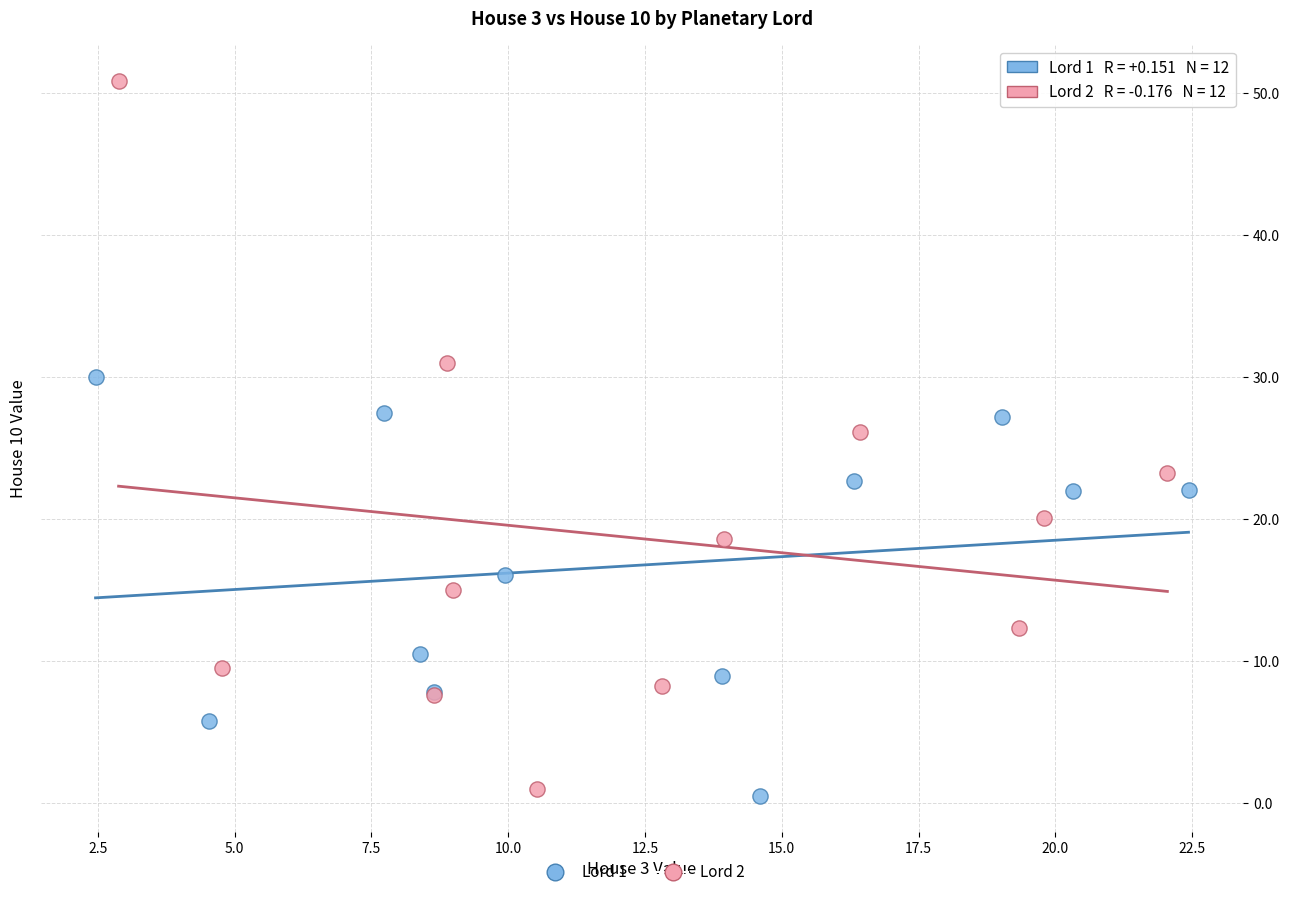

Which series contains the highest Y value?

Lord 2